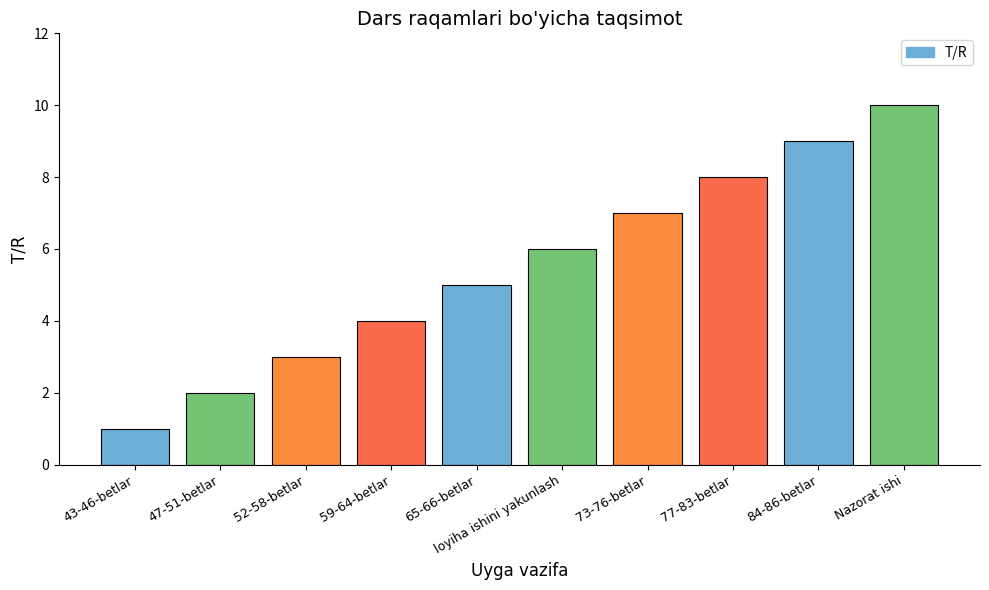

Reading left to right, extract all data points from this chart.

1	2	3	4	5	6	7	8	9	10